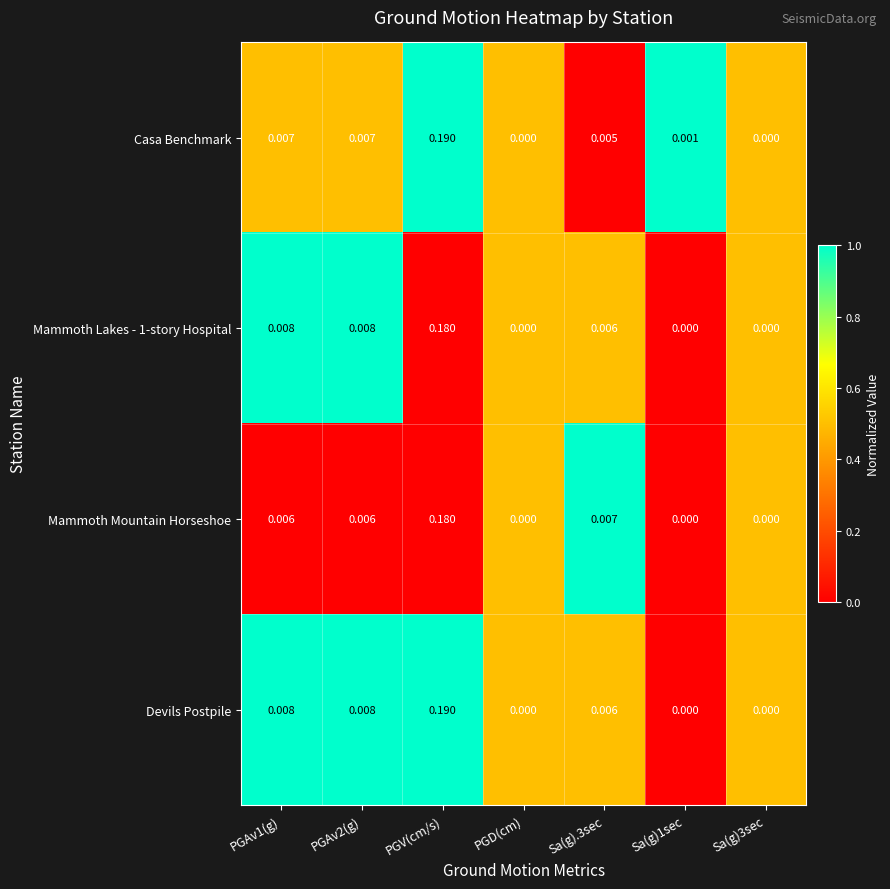

At which category does the chart reach its peak across all series?

PGV(cm/s)